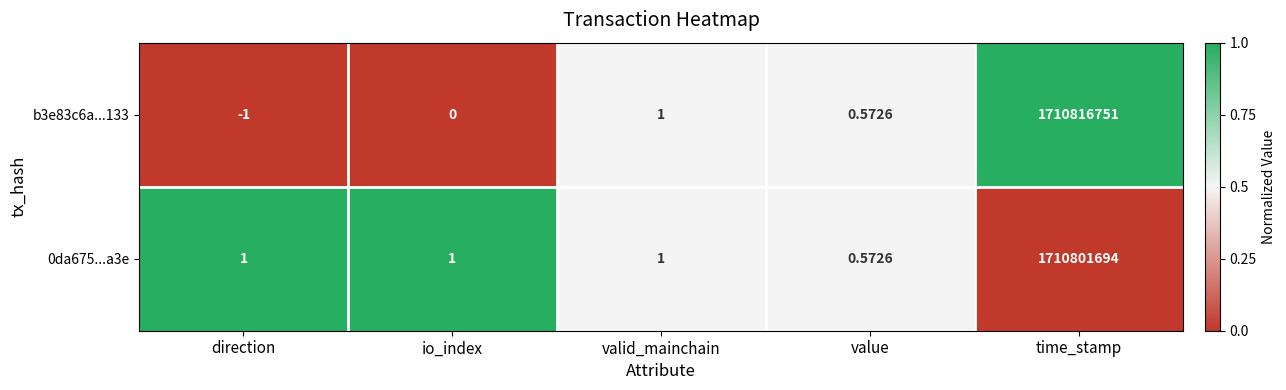

At which category is the sum across all series the highest?

time_stamp